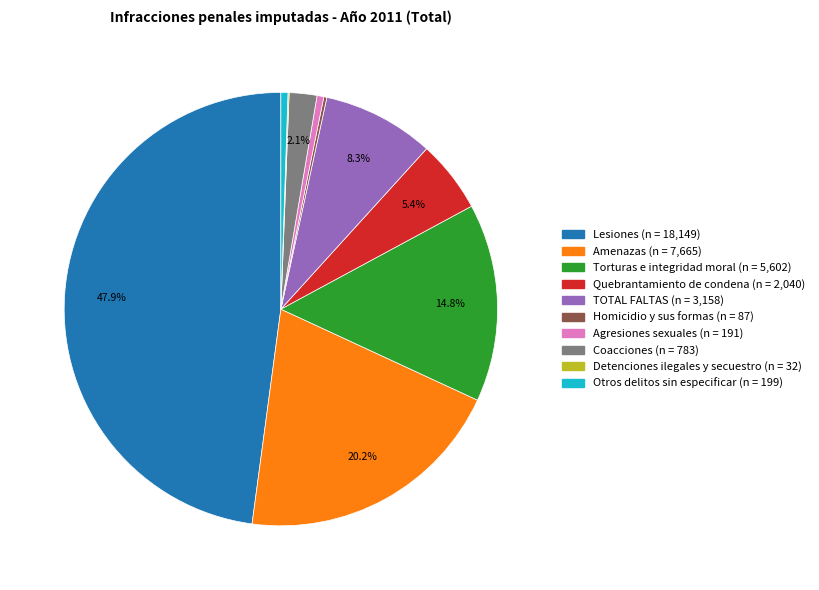

Is there a majority slice in this chart?

No